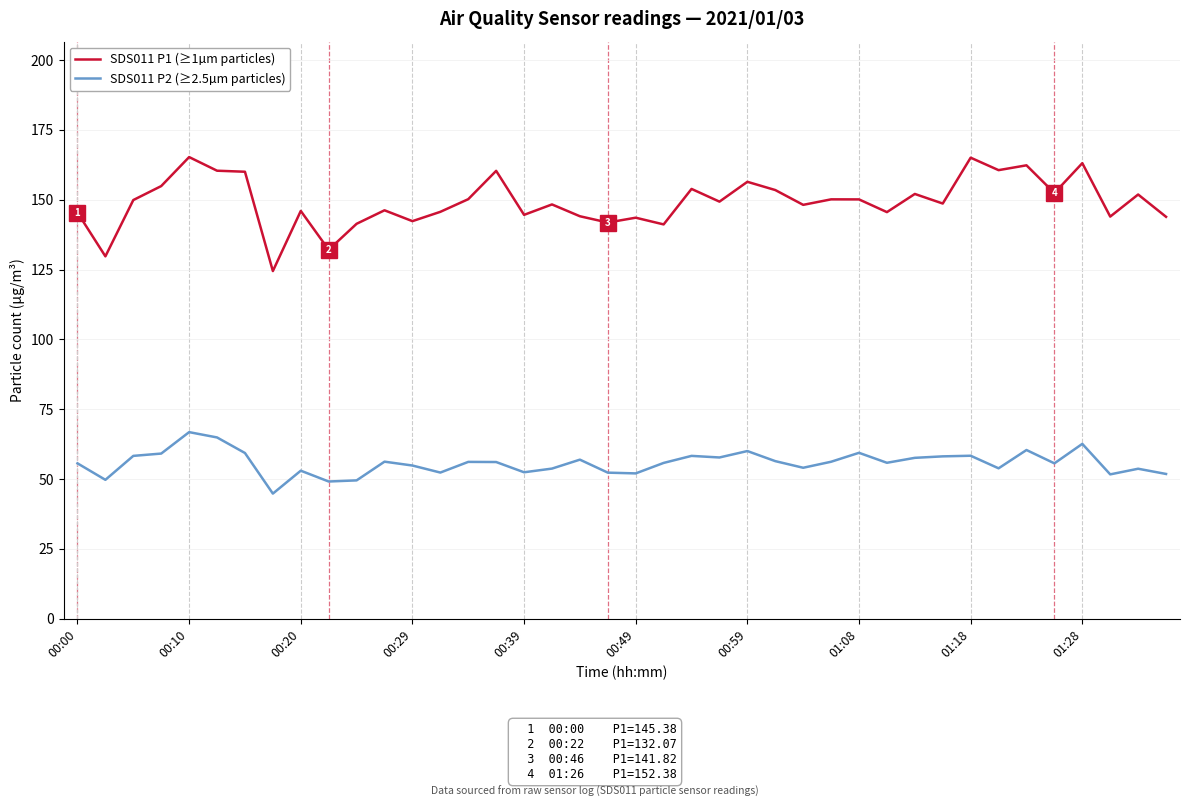

What is the lowest value of the SDS011 P2 (≥2.5µm particles) series?

44.8